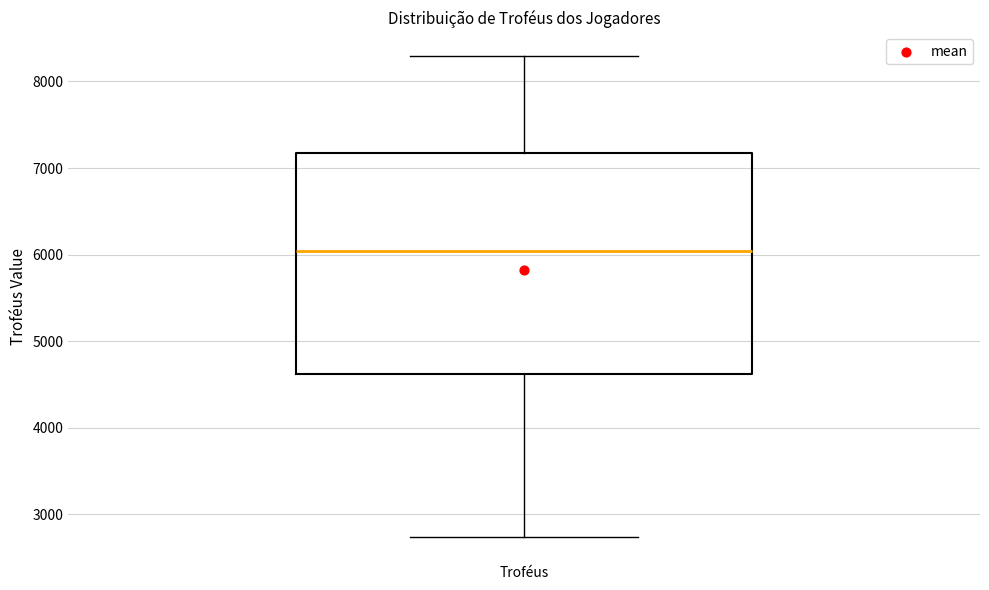

Where is the lower edge of the box for Troféus on the y-axis? The values are not printed on the chart, so give them approximately, as read against the axis.

4600